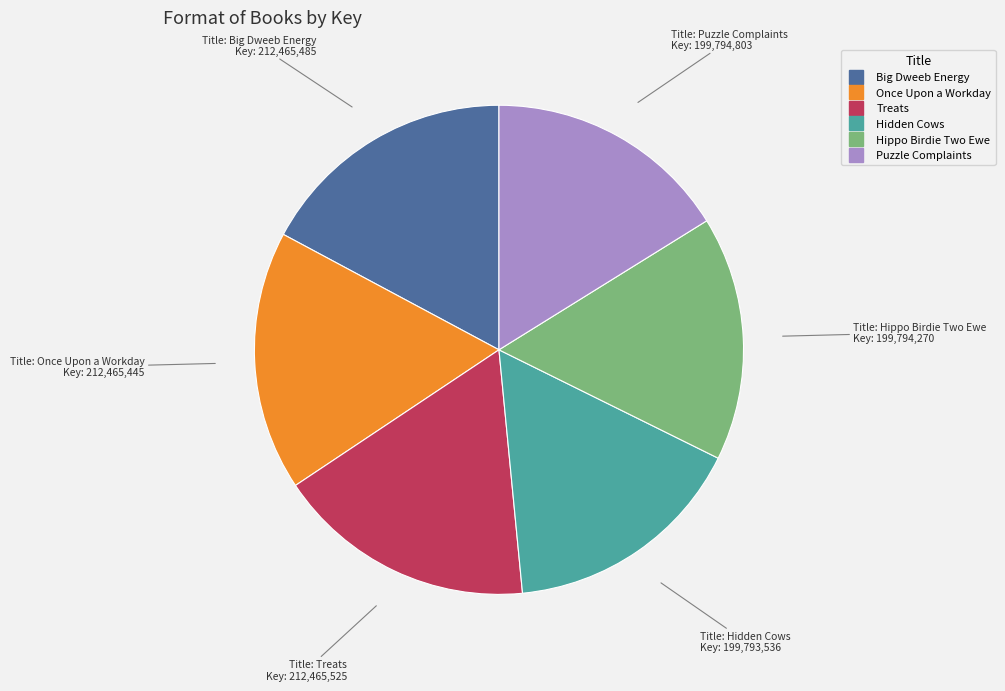

Combined, do Treats and Hippo Birdie Two Ewe account for over 50%?

No